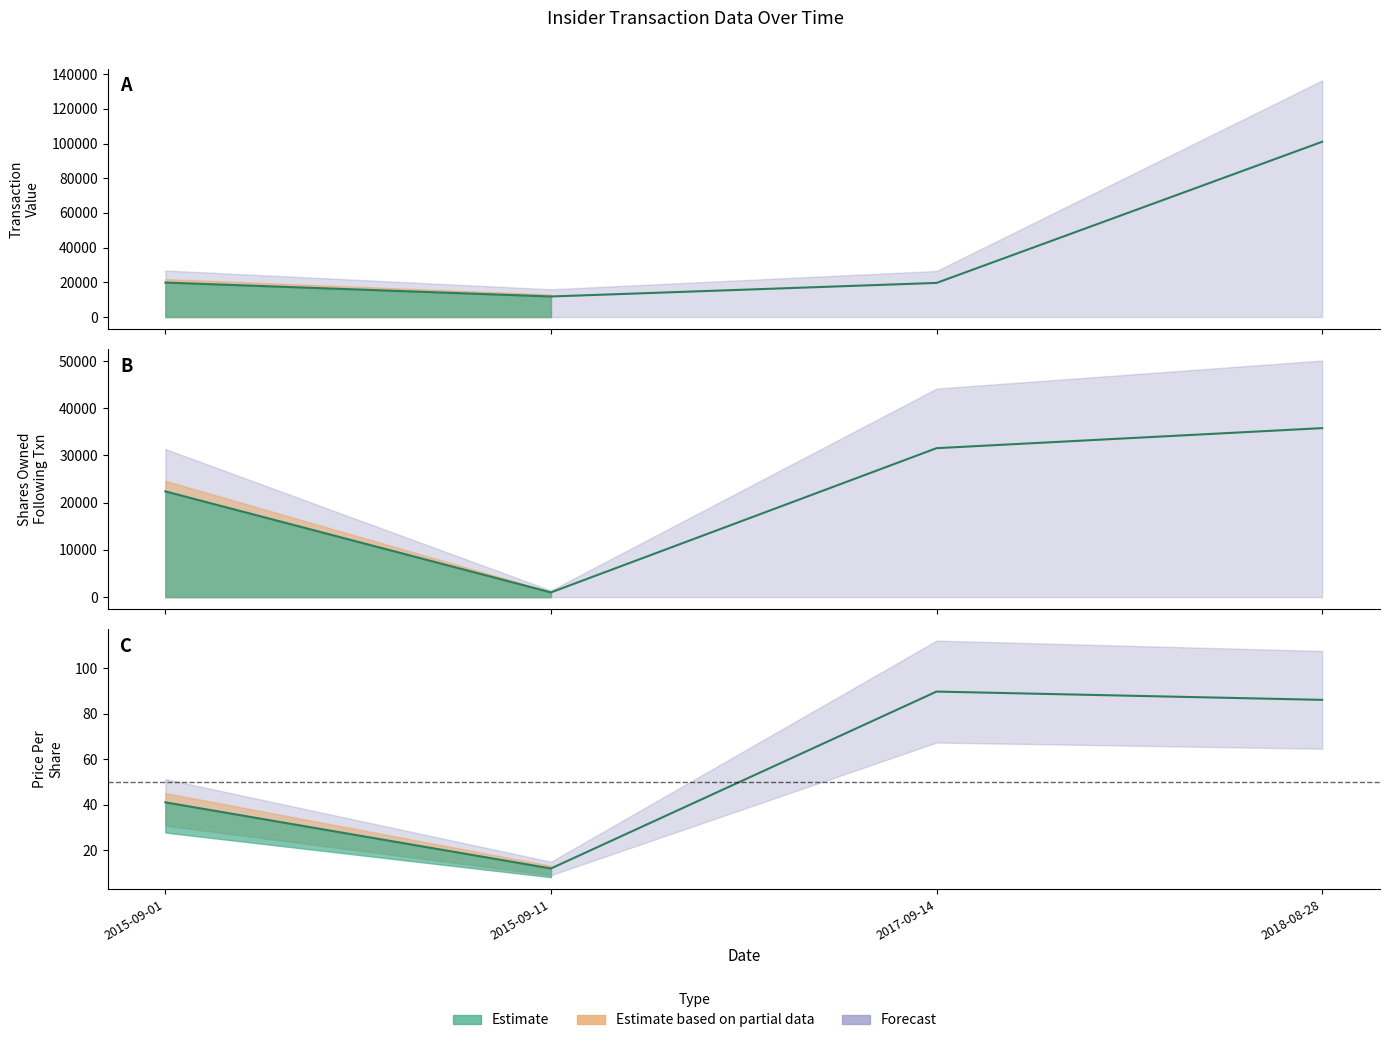

How many series are shown in this chart?

3